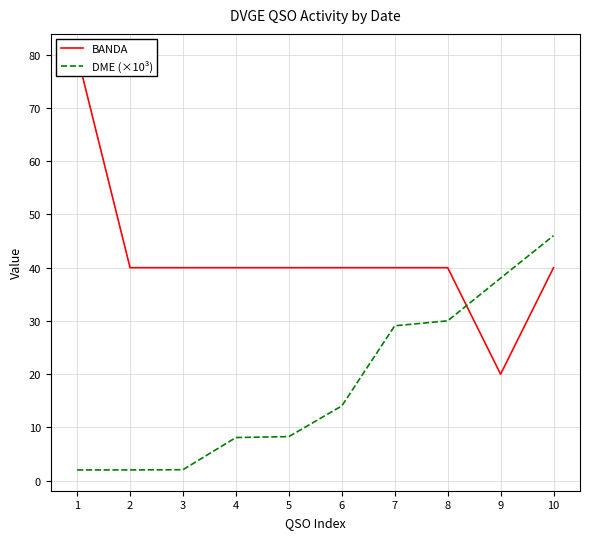

What is the value of the BANDA point at the 9th from the left?

20.0